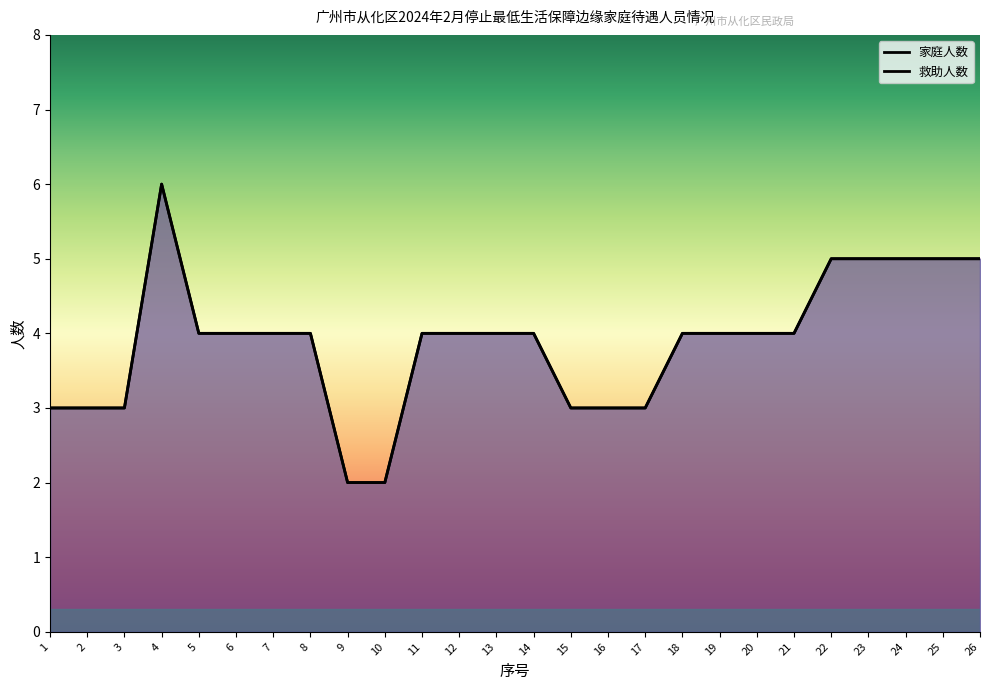

The 家庭人数 series shows 5 at 23. True or false?

True